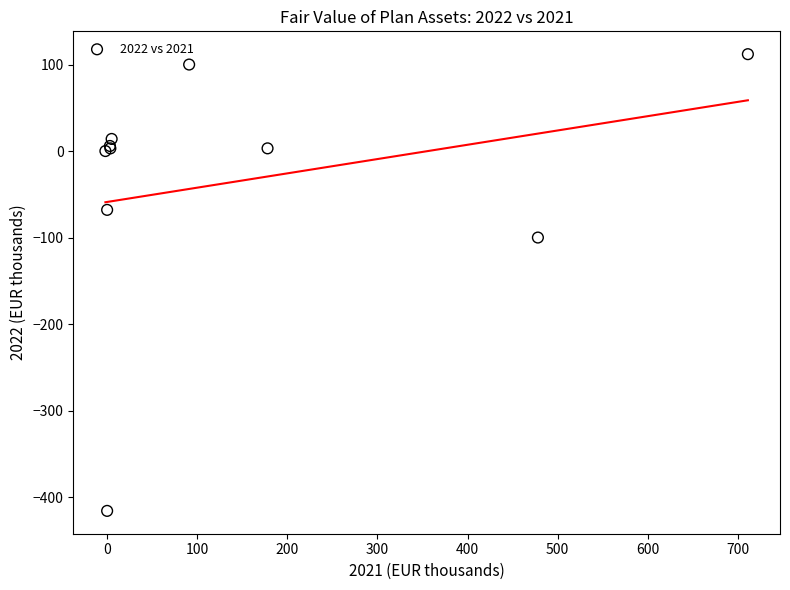

What Y value in the scatter plot is closest to -152?

-100.0